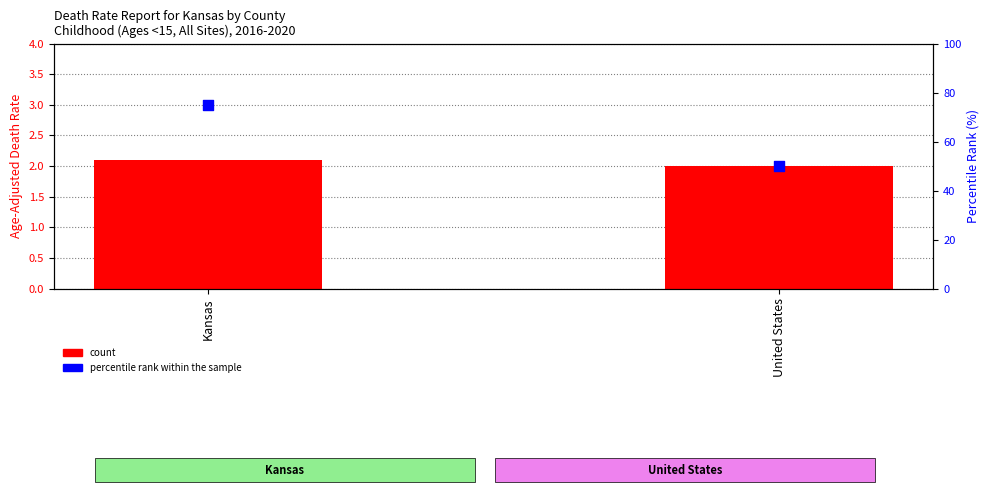

Is the value of count at Kansas greater than the value of percentile rank within the sample at United States?

No